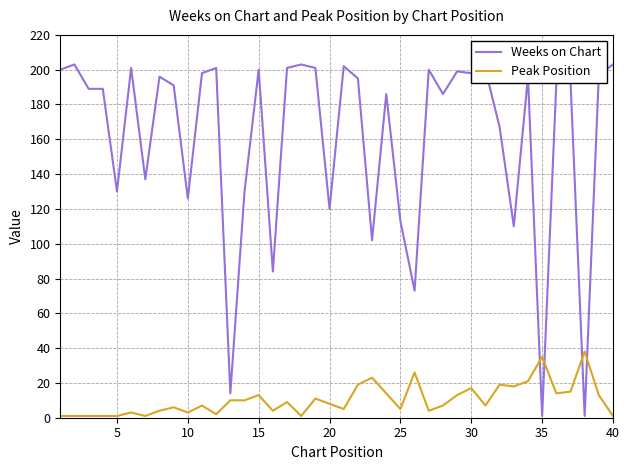

Which series has the largest range (max minus min)?

Weeks on Chart